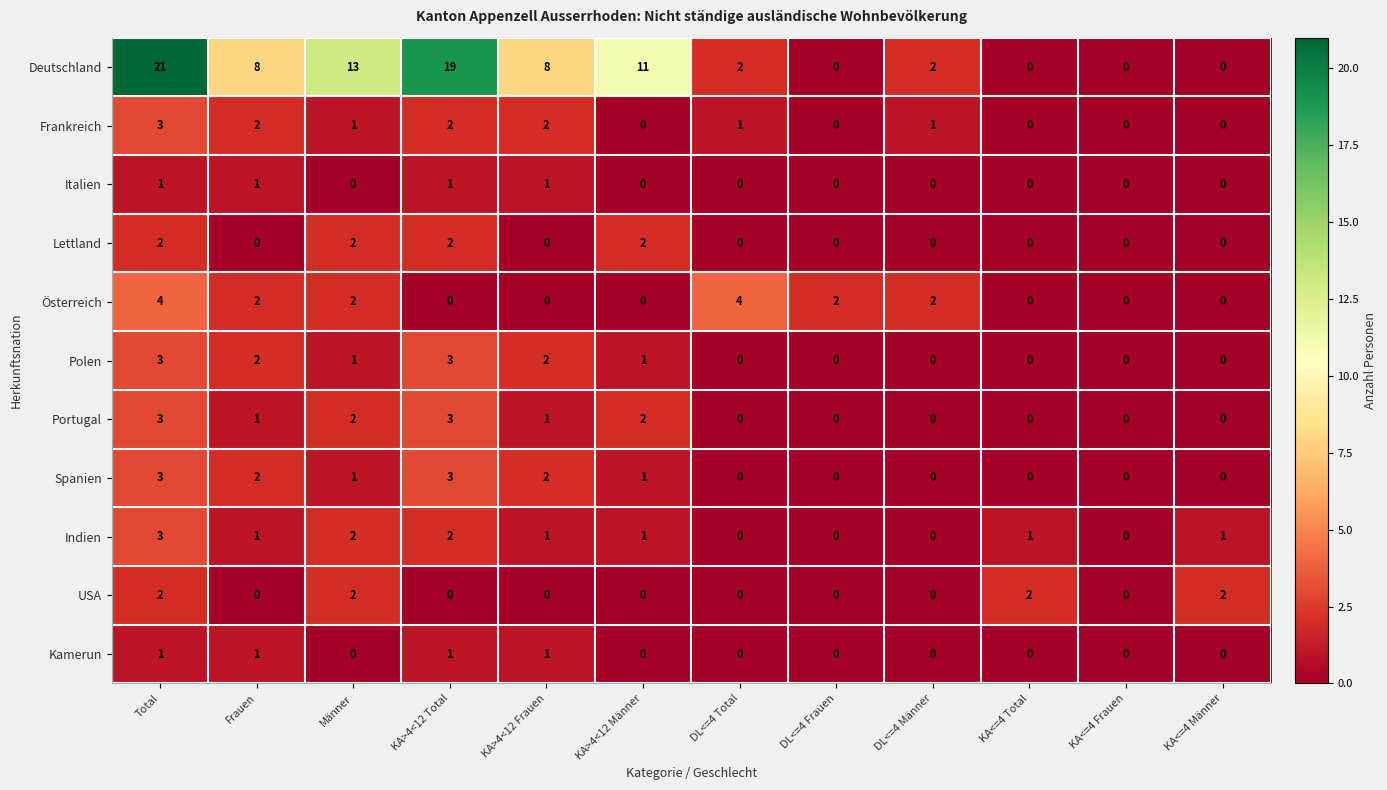

How many Spanien values are between 0 and 2?

10